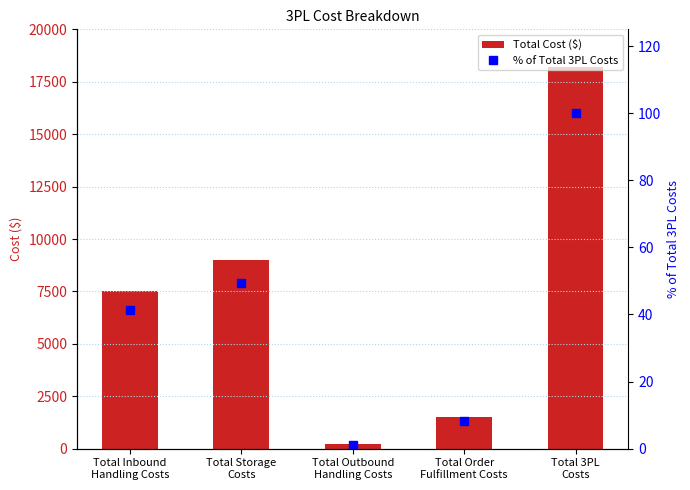

What is the lowest value of the Total Cost ($) series?

200.0